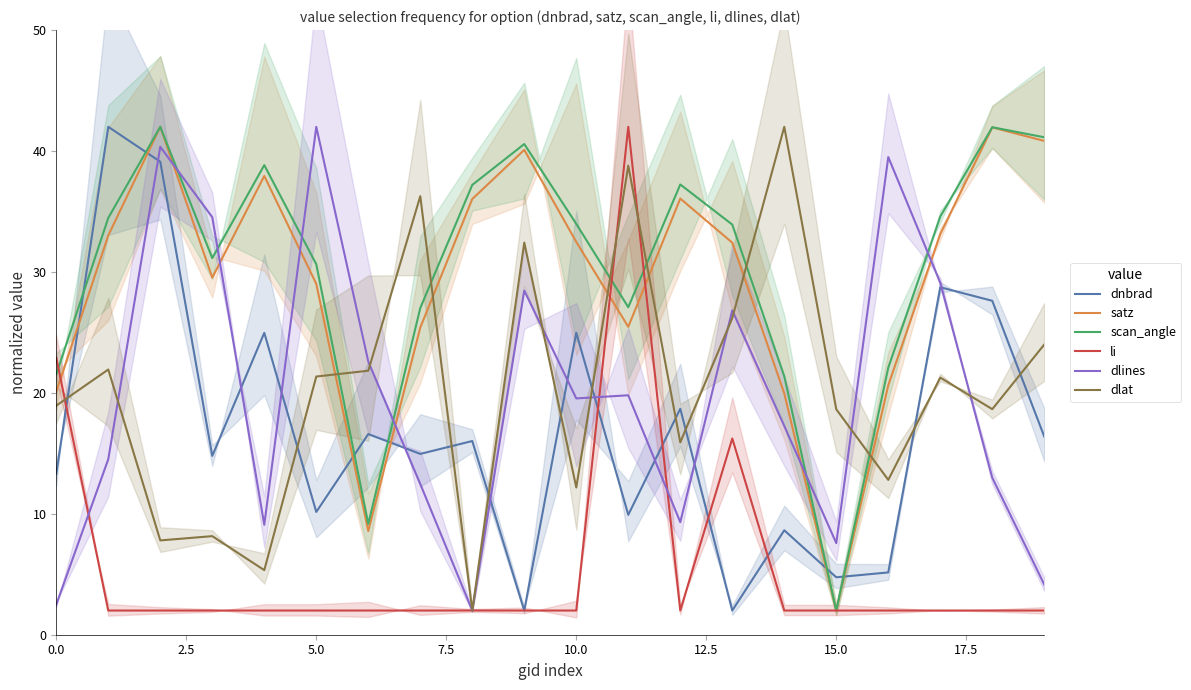

How many data points does each series have?

20